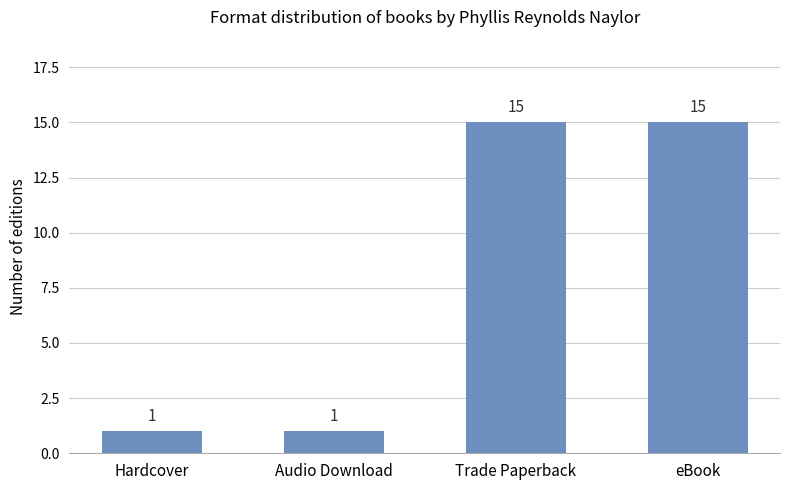

Reading left to right, extract all data points from this chart.

1	1	15	15